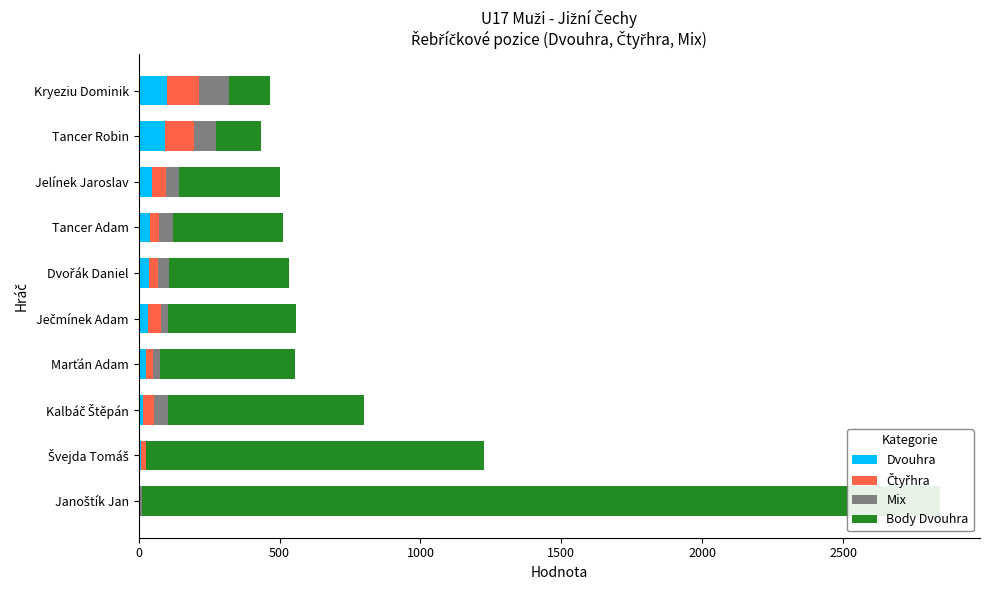

What is the difference between the Čtyřhra values at 8 and 7?

54